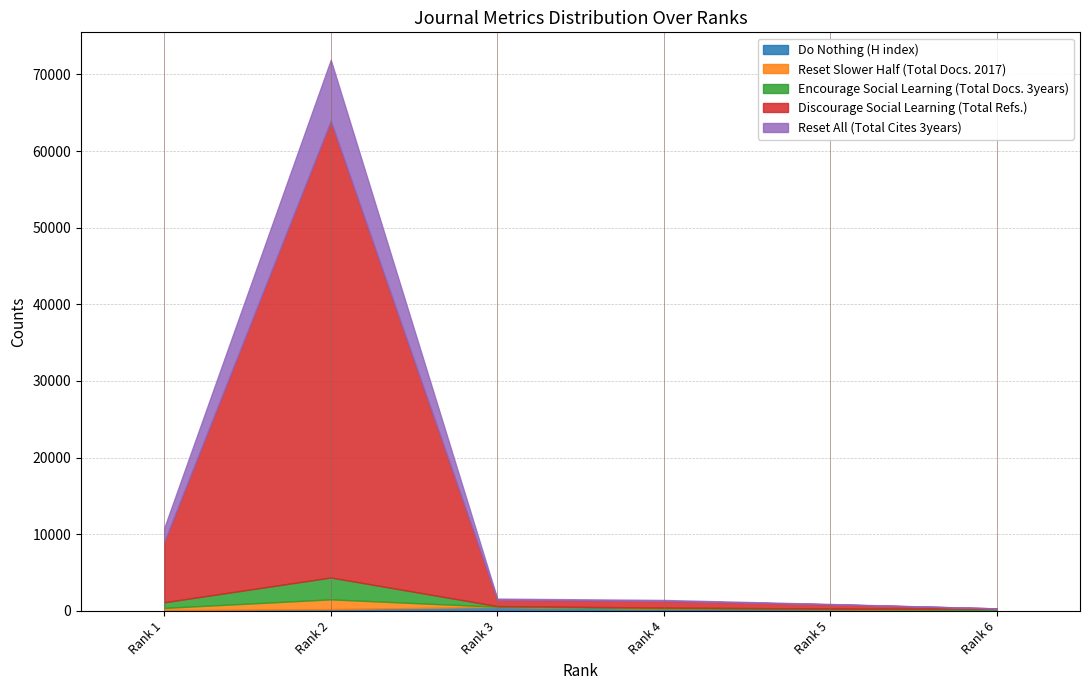

Does the chart contain any negative values?

No